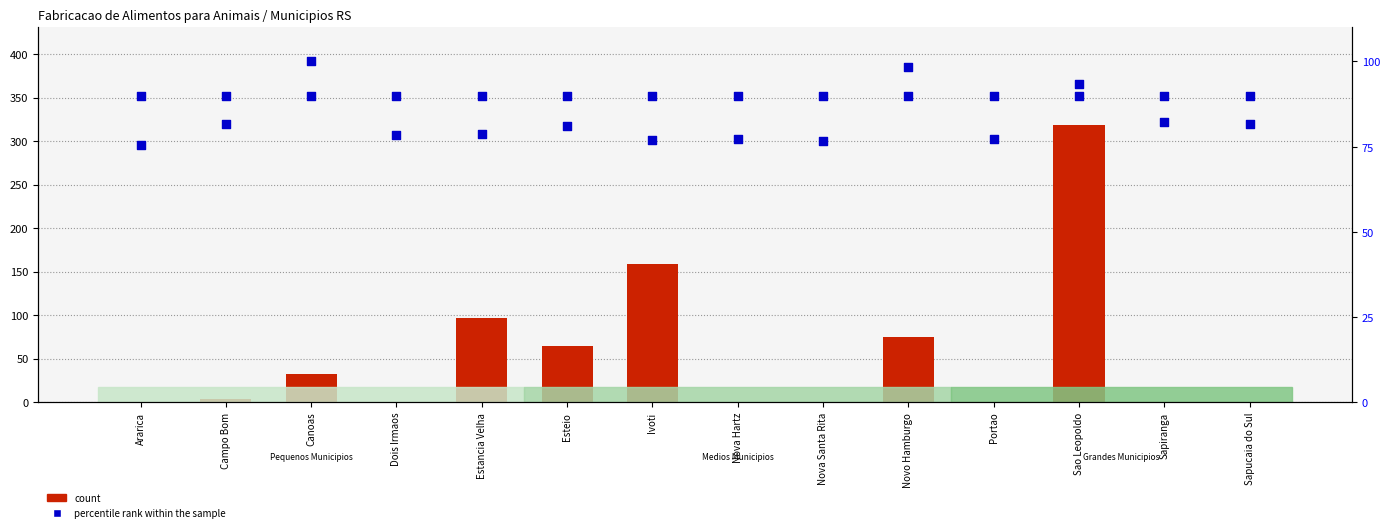

Which series has the largest total across all categories?

percentile rank within the sample